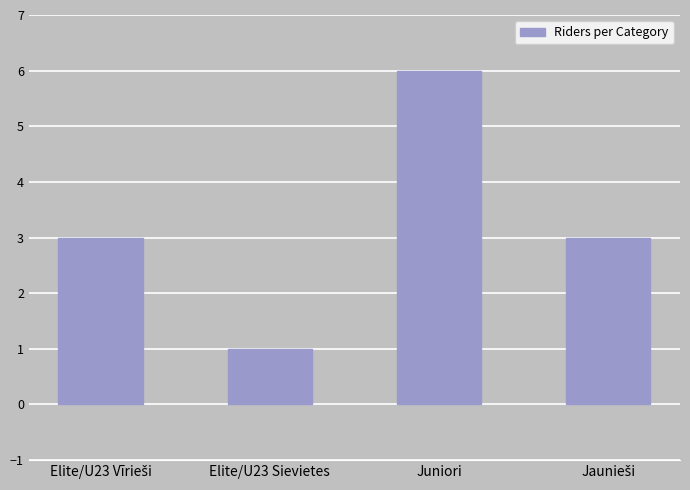

Reading left to right, extract all data points from this chart.

3	1	6	3